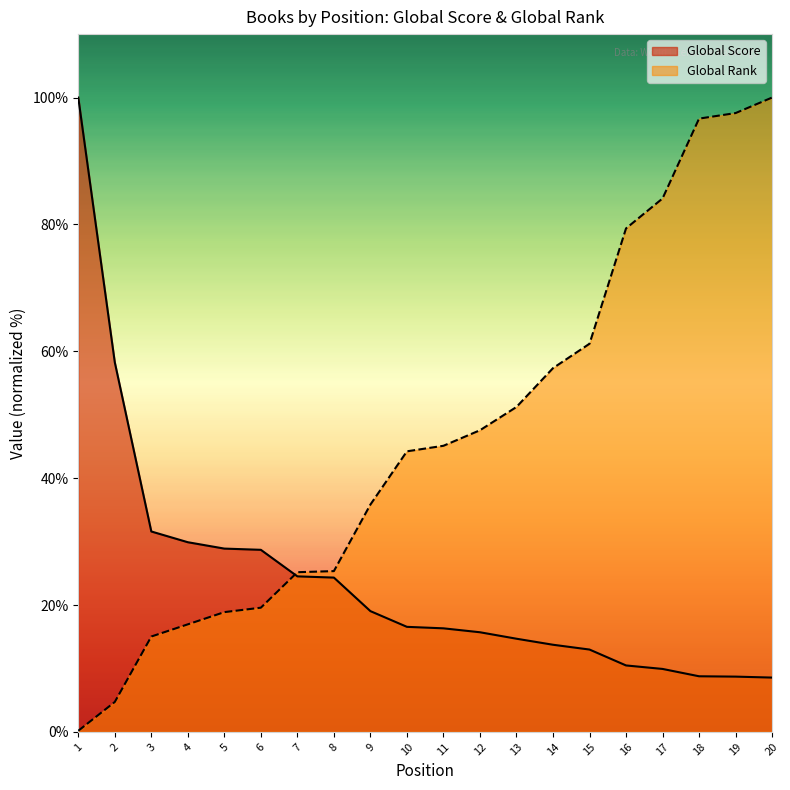

What is the difference between the second highest and second lowest values in the Global Score series?

49.5